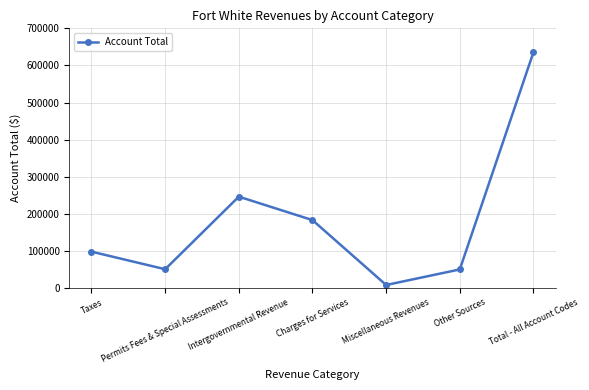

What is the change in value from Charges for Services to Total - All Account Codes?

+452708